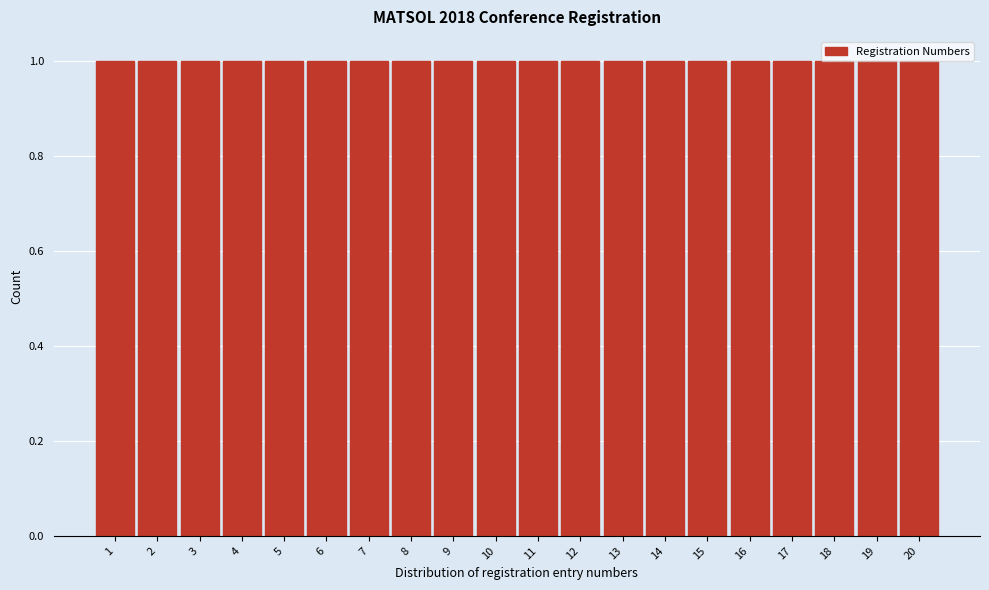

What is the height of the bar covering 3.5 to 4.5 on the x-axis? The values are not printed on the chart, so give them approximately, as read against the axis.

1